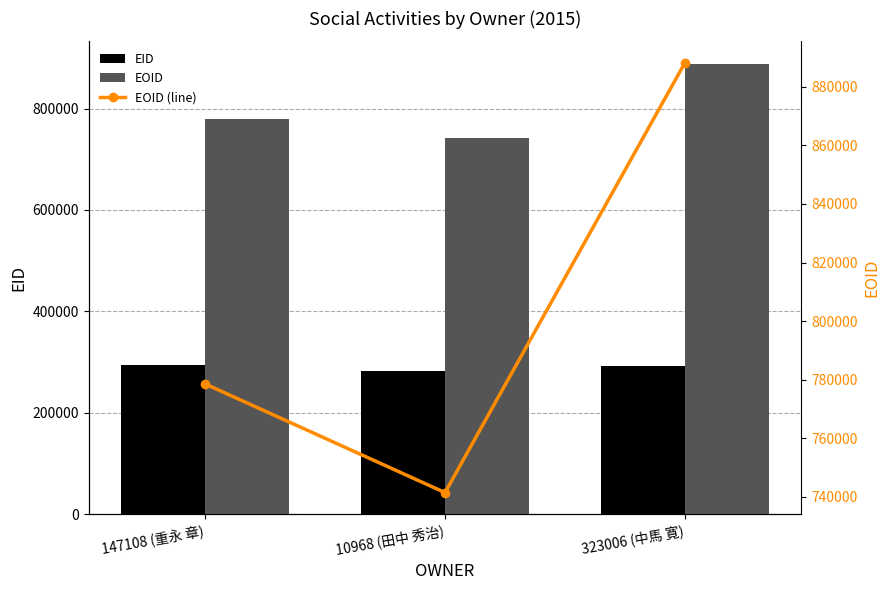

The EID series shows 282284 at 10968 (田中 秀治). True or false?

True